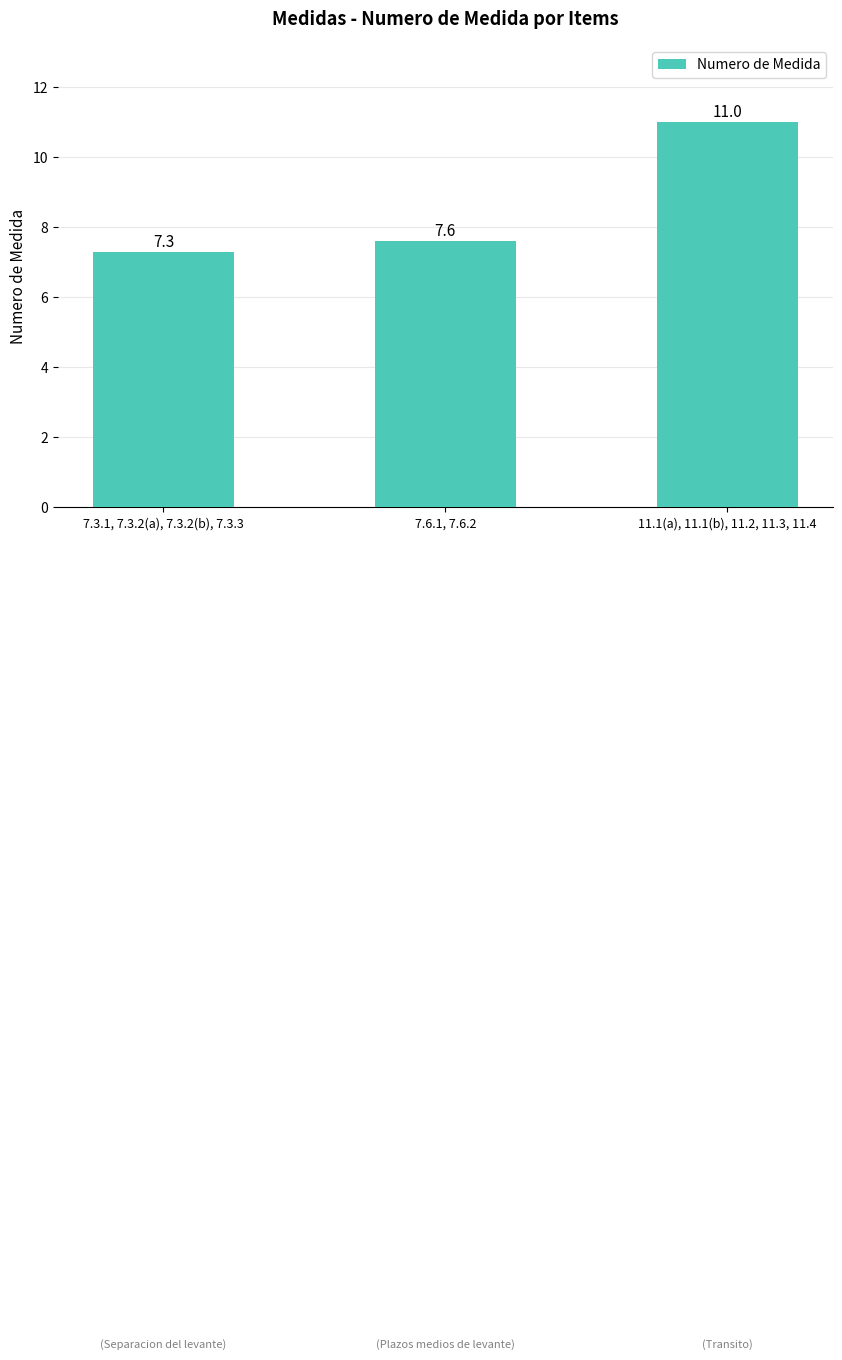

List the labels in order of value, smallest first.

7.3.1, 7.3.2(a), 7.3.2(b), 7.3.3, 7.6.1, 7.6.2, 11.1(a), 11.1(b), 11.2, 11.3, 11.4